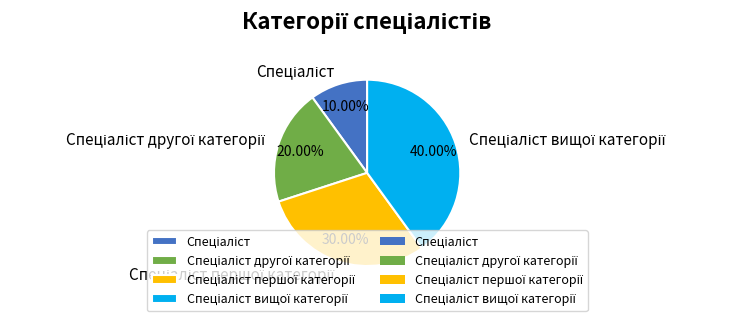

Does any single category account for the majority?

No